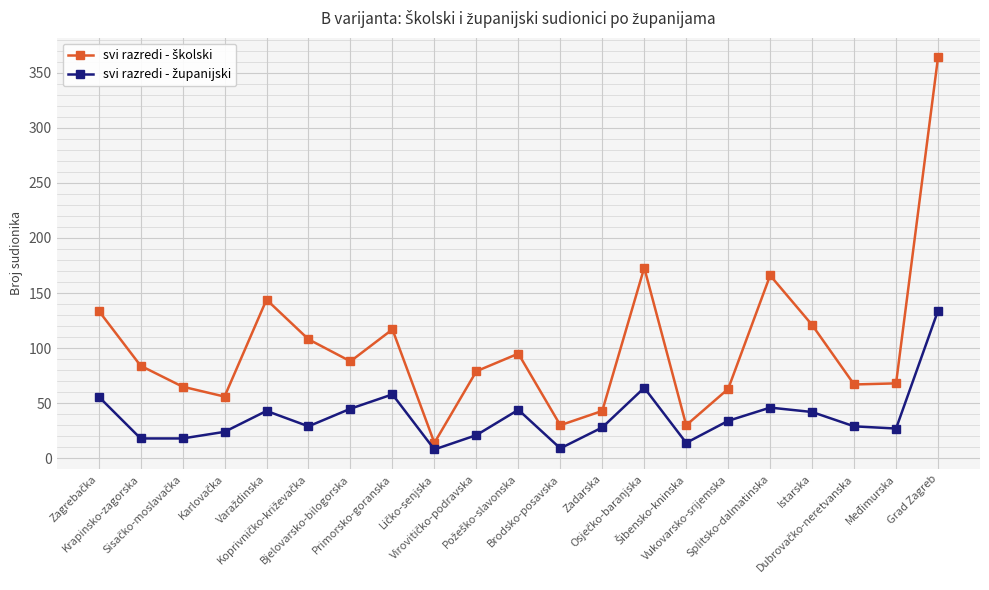

What is the maximum value shown in the chart?

364